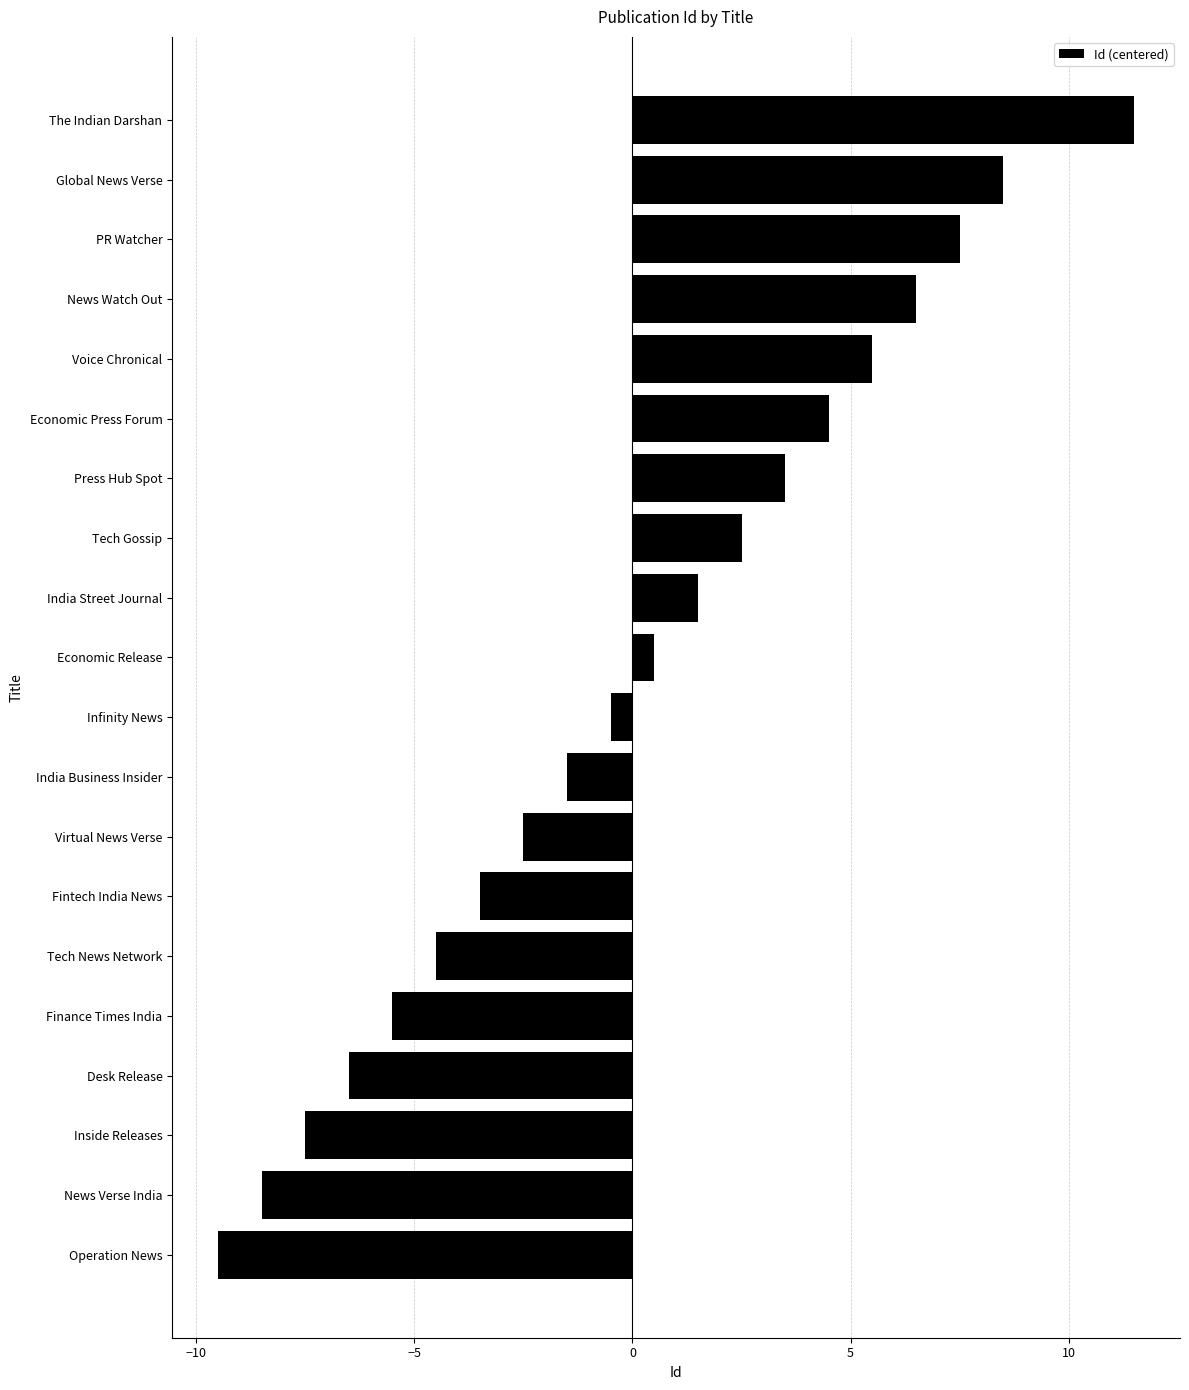

What is the difference between the maximum and minimum values?

21.0